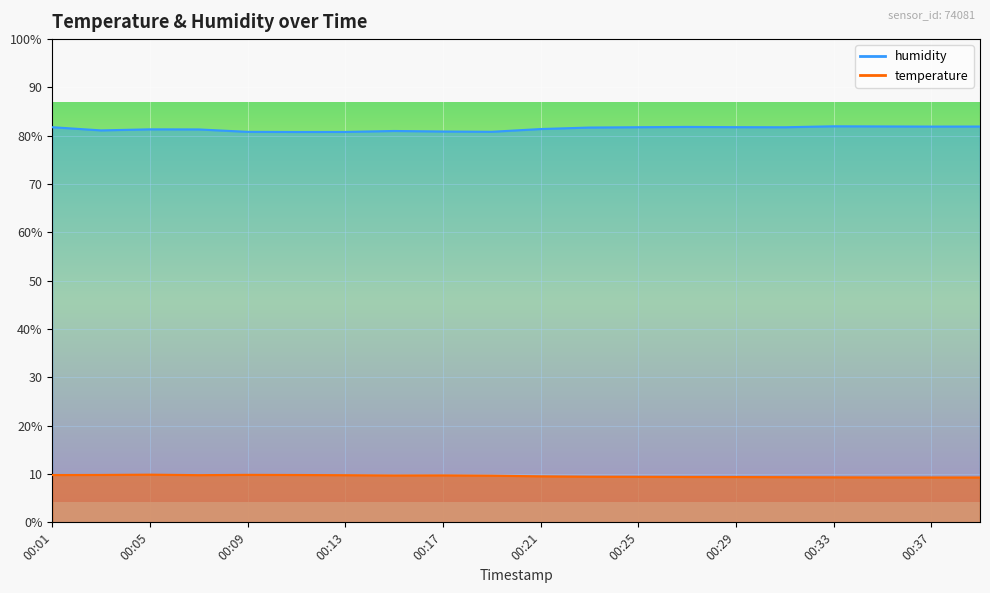

What is the difference between the maximum and minimum values in the humidity series?

1.2